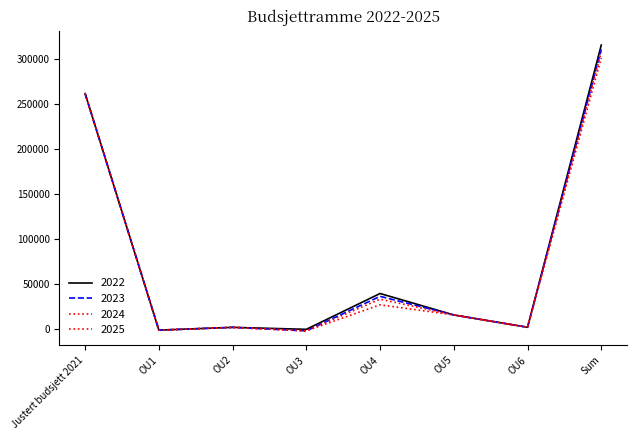

How many positive values does the 2025 series have?

6